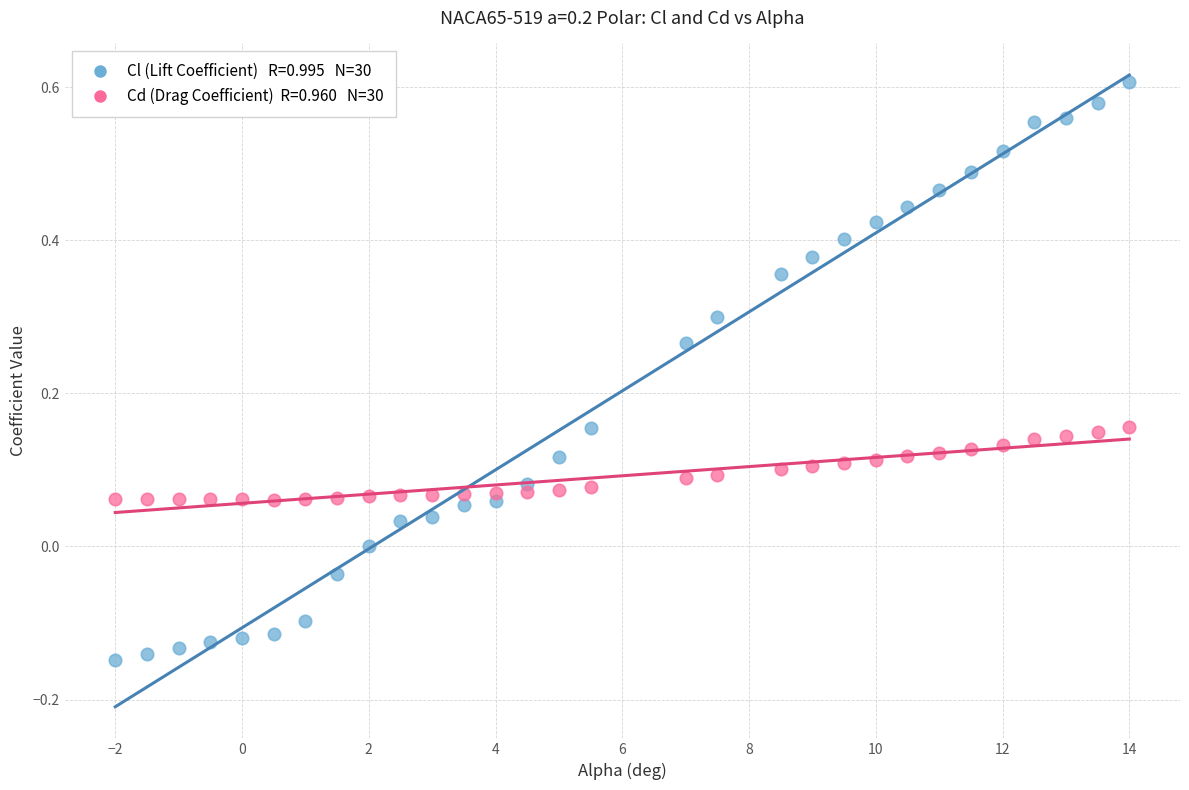

Across all data points, what is the range of Y values (max minus min)?

0.8